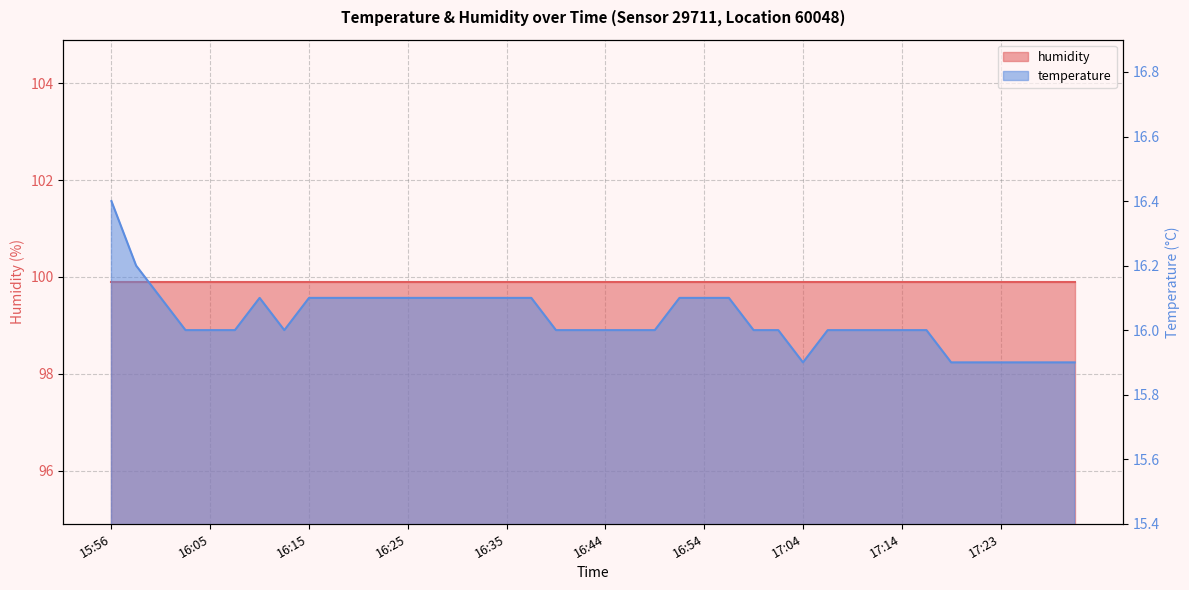

List the labels in order of value, smallest first.

17:04, 17:18, 17:21, 17:23, 17:26, 17:28, 17:31, 16:03, 16:05, 16:08, 16:13, 16:40, 16:42, 16:44, 16:47, 16:49, 16:59, 17:01, 17:06, 17:09, 17:11, 17:14, 17:16, 16:01, 16:10, 16:15, 16:18, 16:20, 16:22, 16:25, 16:27, 16:30, 16:32, 16:35, 16:37, 16:52, 16:54, 16:57, 15:58, 15:56